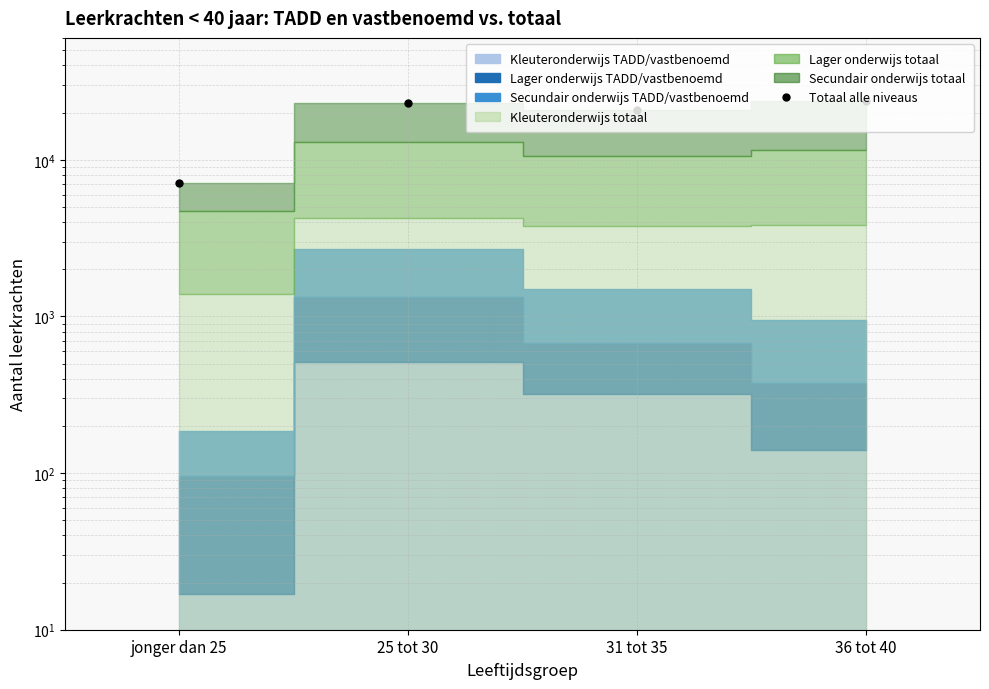

How many interior local peaks (higher than both neighbors) does the data have?

1